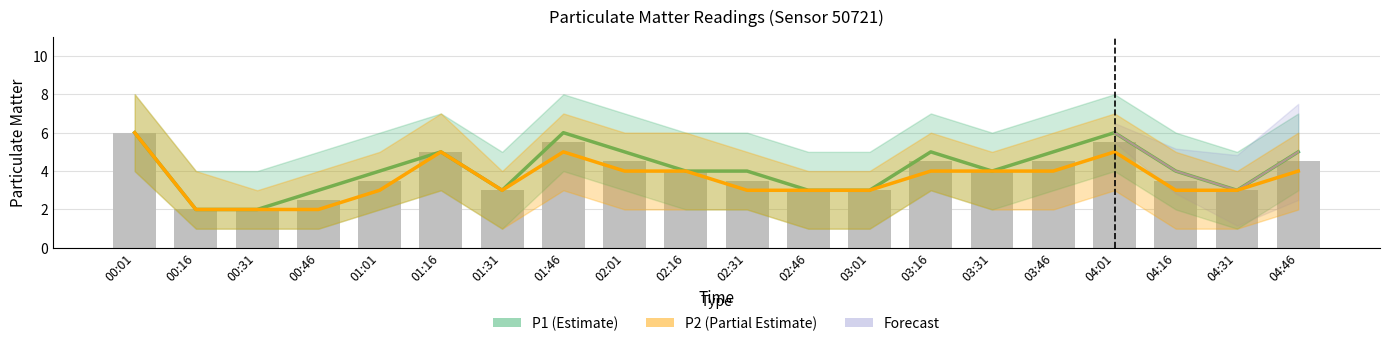

At 01:01, list the series in order from largest to smallest.

P1, P2